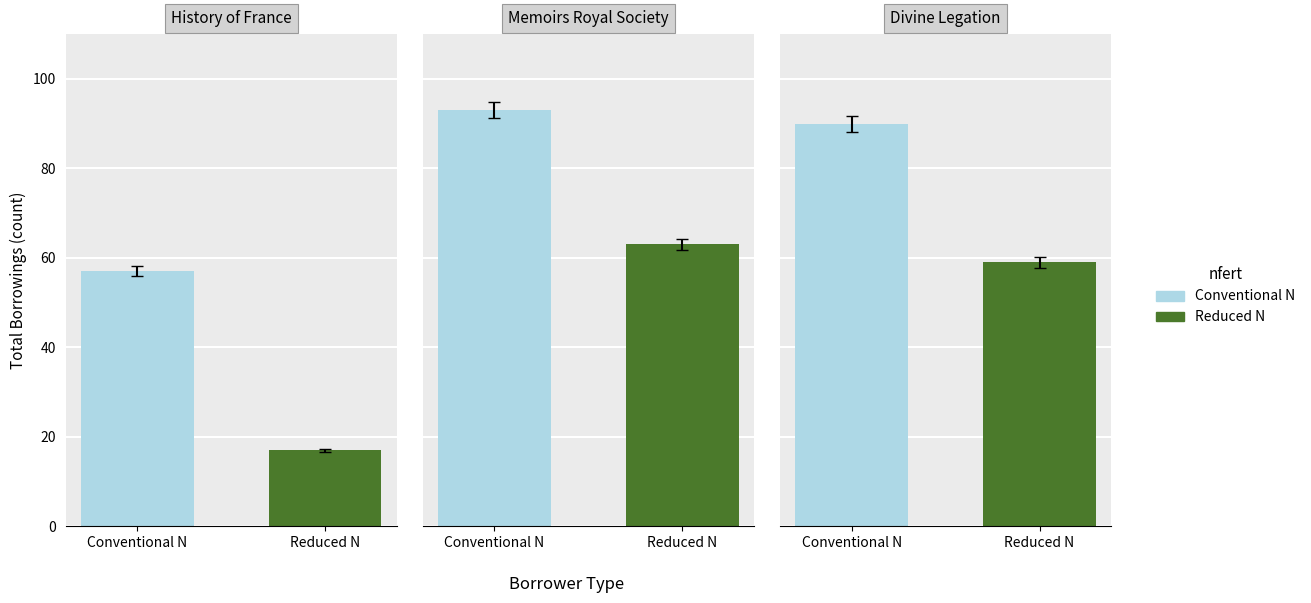

What is the average value of the Conventional N series?

80